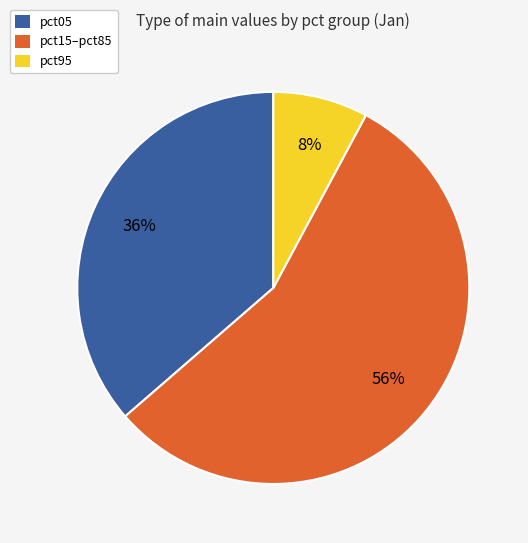

Which category accounts for the majority?

pct15–pct85